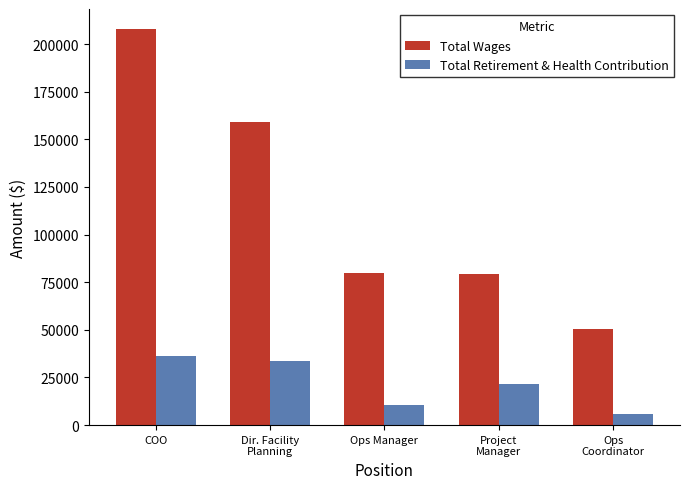

Is it true that Total Wages equals 15566 at Ops
Coordinator?

False